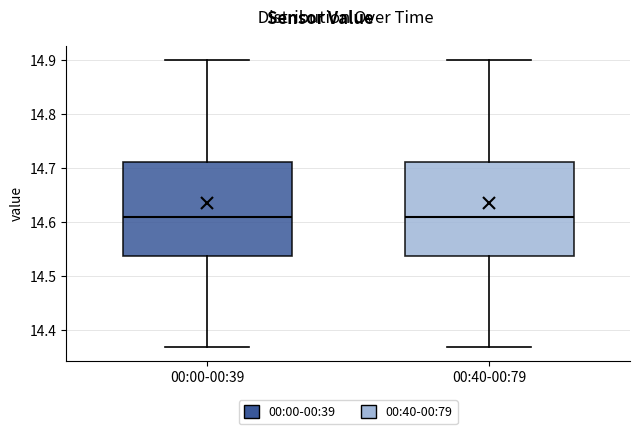

Where does the lower whisker of the box for 00:00-00:39 end on the y-axis? The values are not printed on the chart, so give them approximately, as read against the axis.

14.37